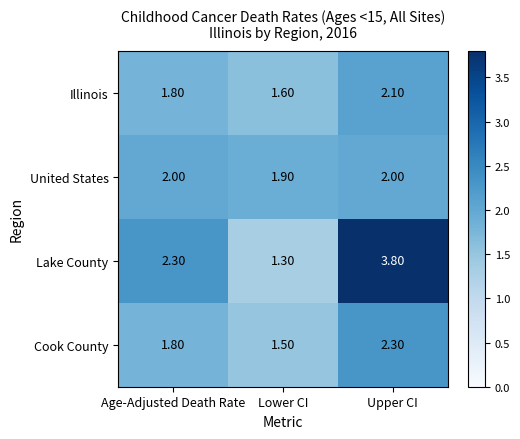

What is the sum of the Cook County values at Age-Adjusted Death Rate and Upper CI?

4.1